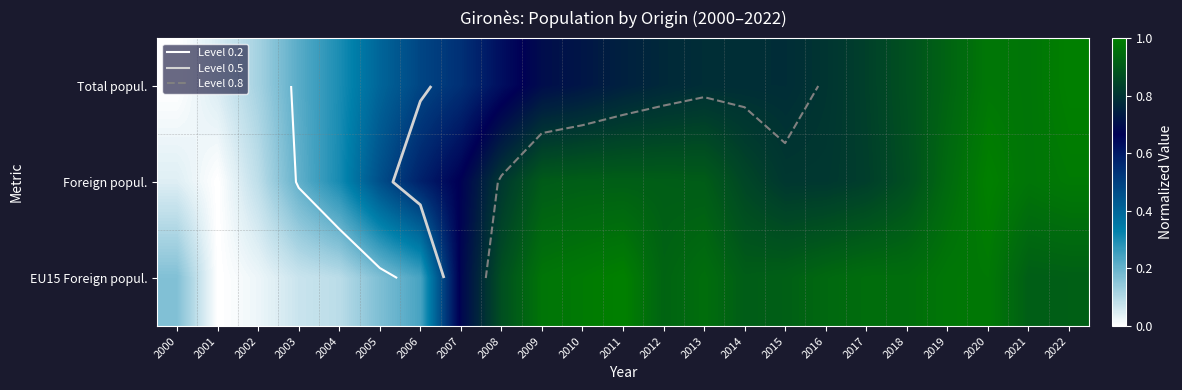

List the series in order of their peak value, highest first.

Total popul., Foreign popul., EU15 Foreign popul.